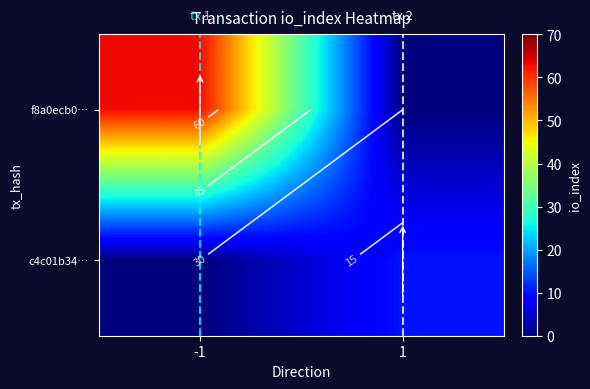

What is the sum of all c4c01b34… values?

10